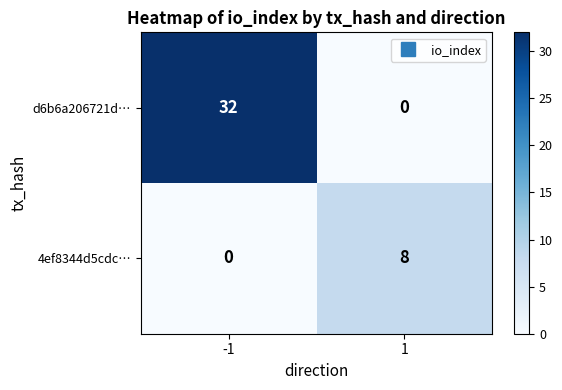

What is the total value across all series at -1?

32